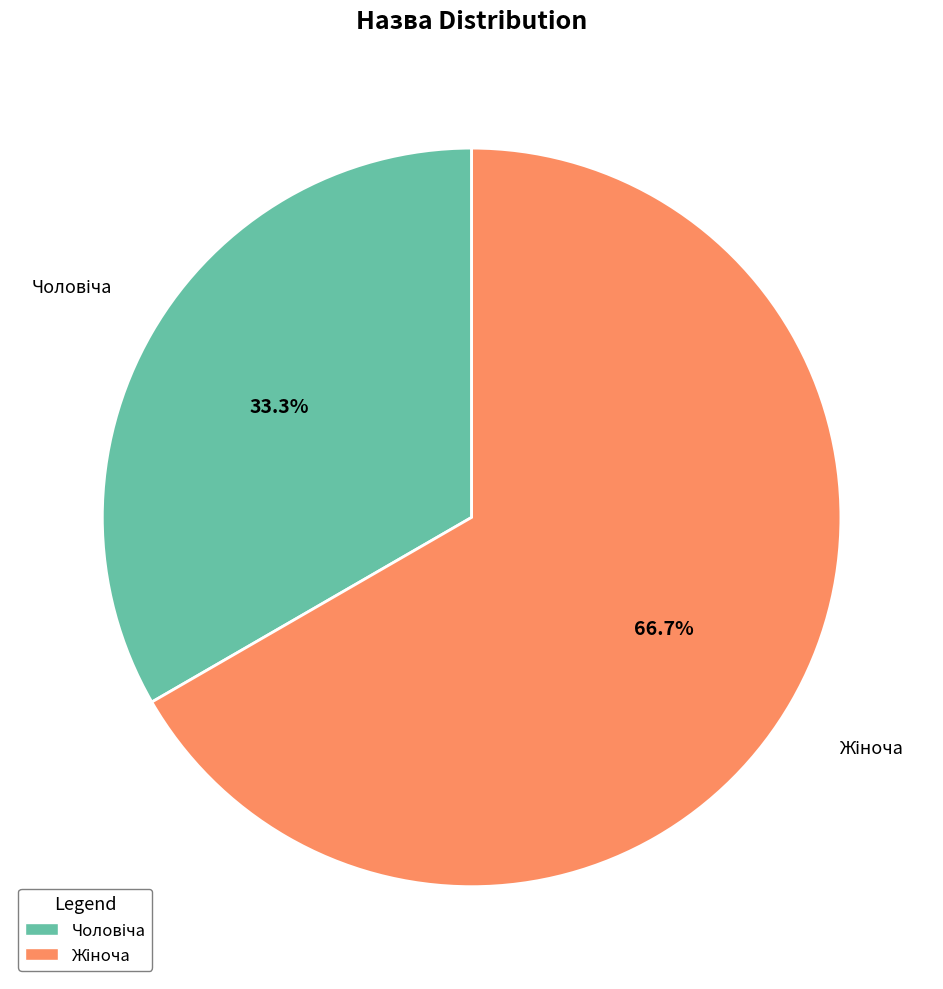

Between Чоловіча and Жіноча, which is larger?

Жіноча